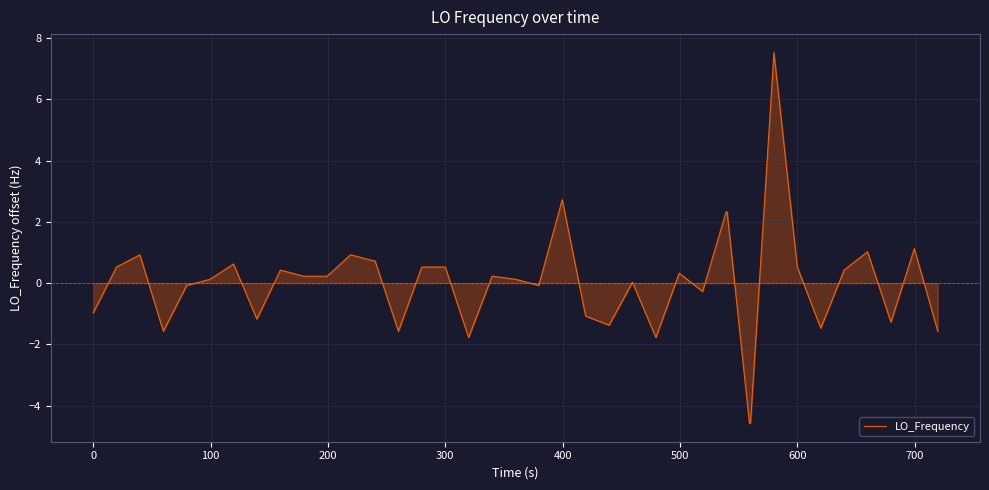

What is the difference between the maximum and minimum values?

12.1